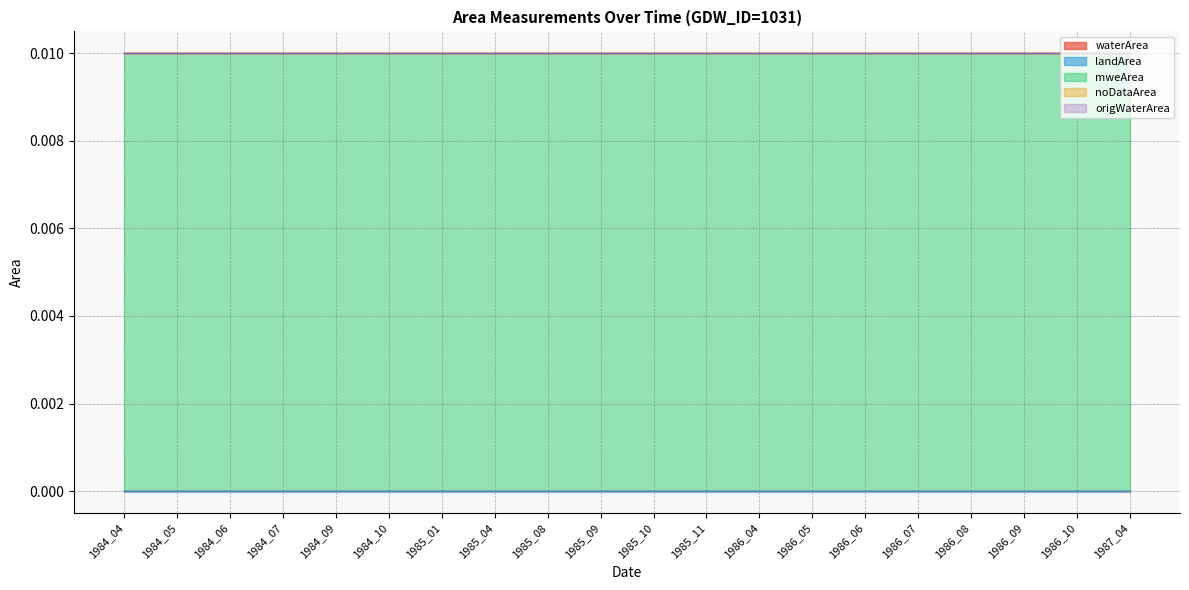

The value of noDataArea at 1984_09 is 0.0. True or false?

True